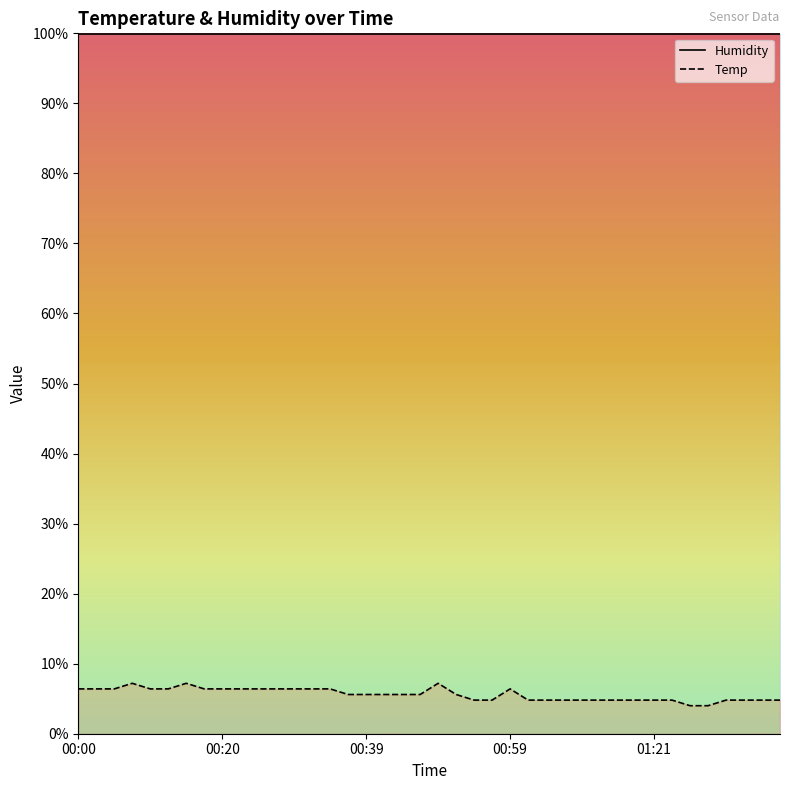

At which category does the chart reach its minimum across all series?

01:26